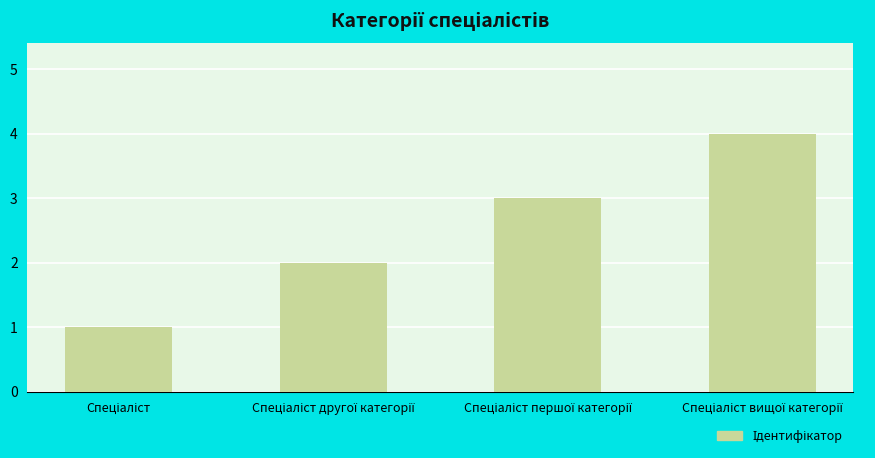

What is the greatest value displayed?

4